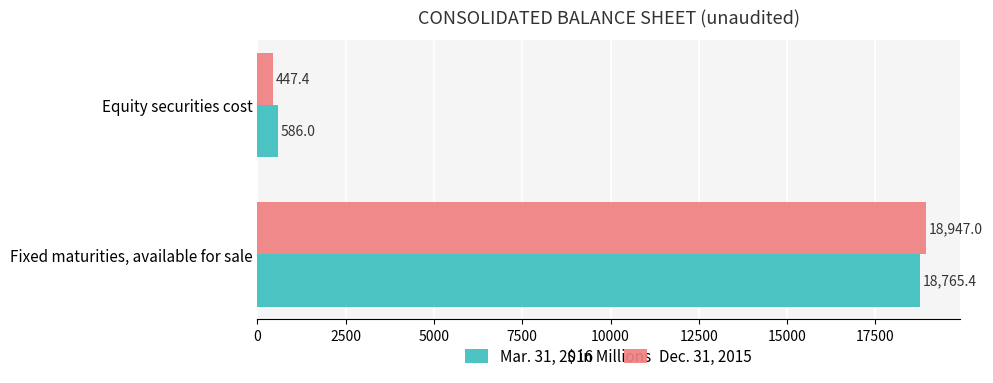

The value of Mar. 31, 2016 at Fixed maturities, available for sale is 18765.4. True or false?

True